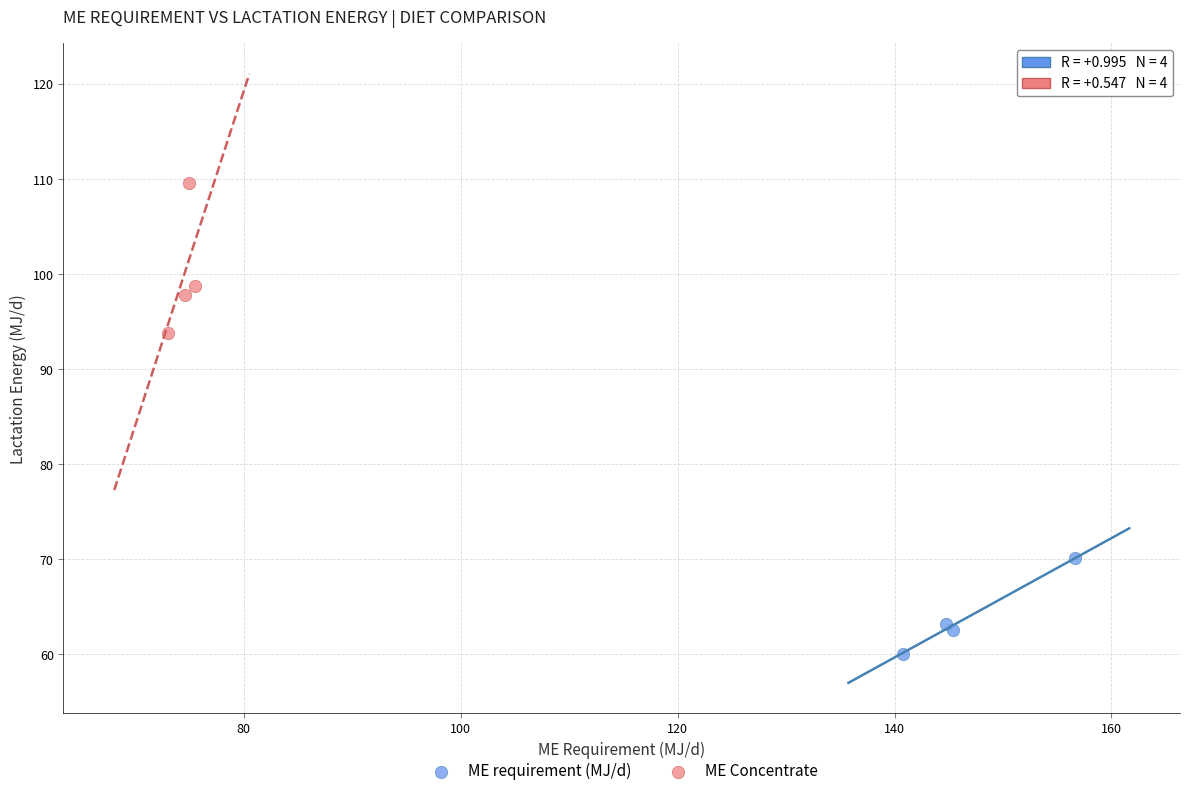

Which series has the largest Y range (max minus min)?

ME Concentrate